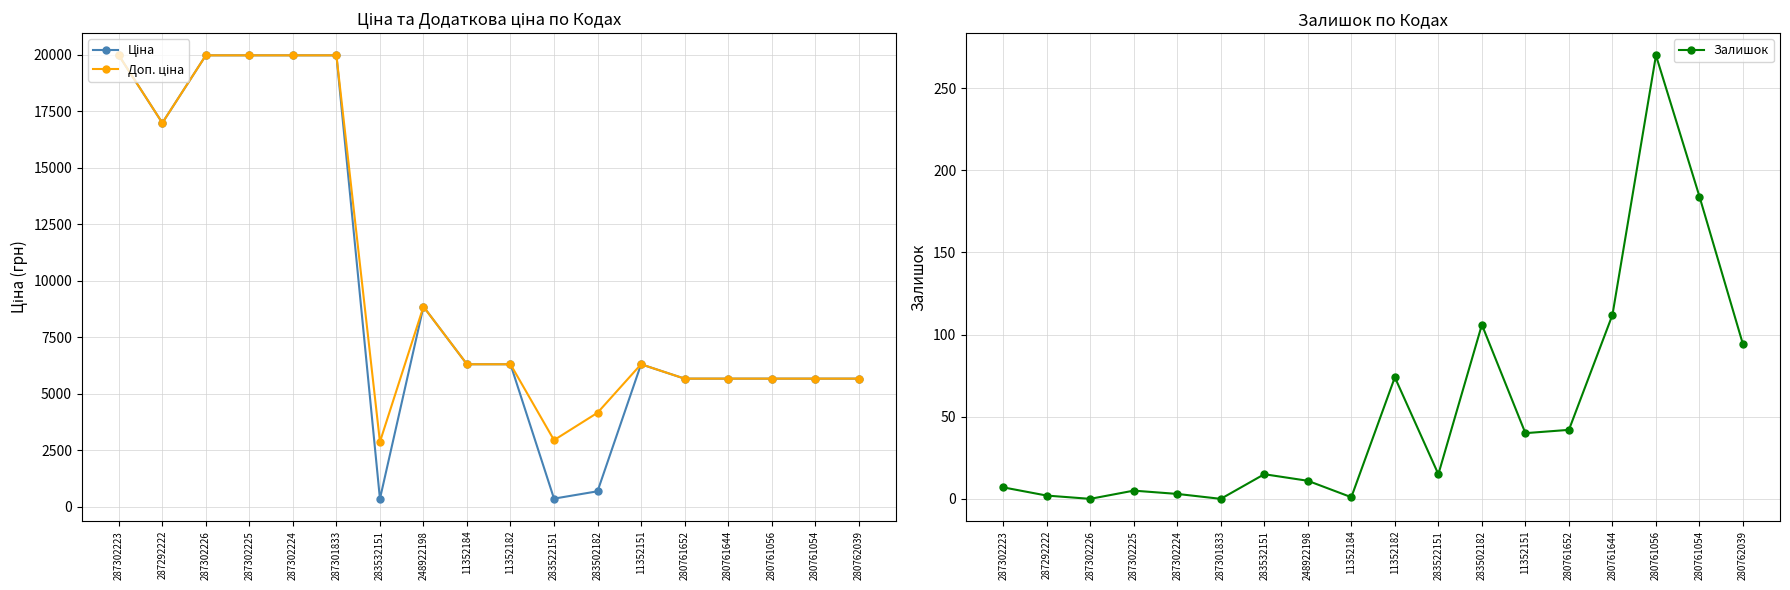

At which label does Ціна reach its peak?

287302223